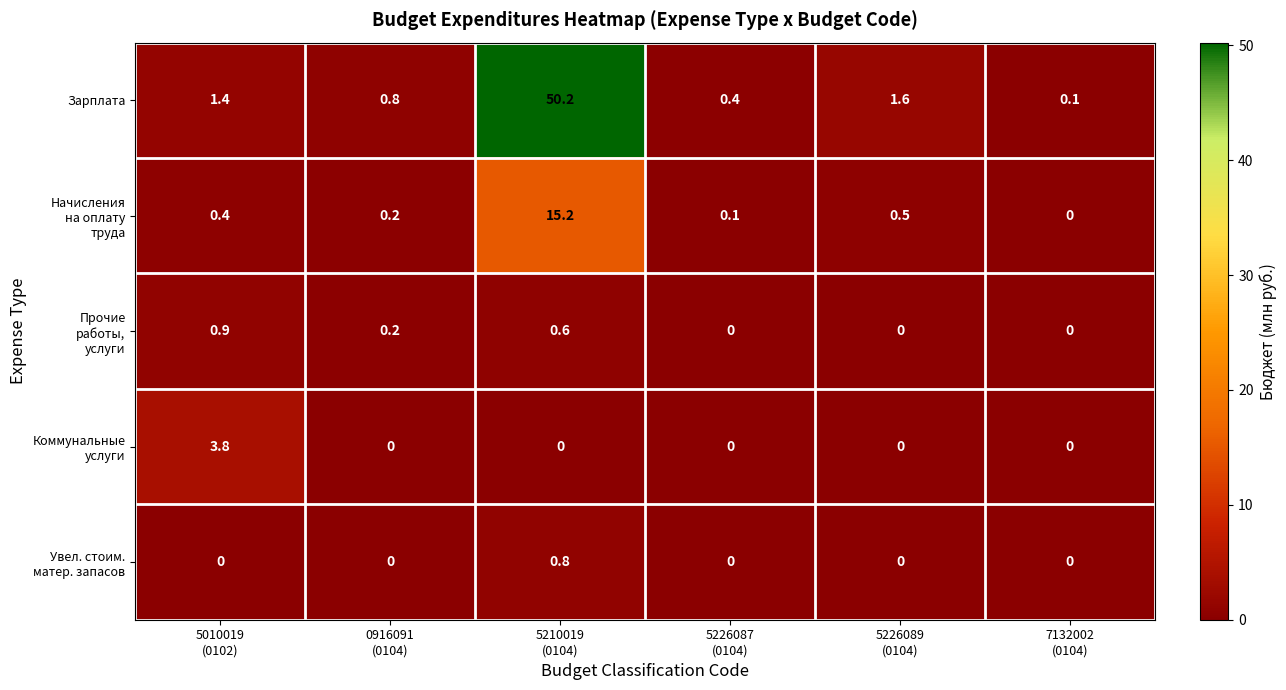

What is the sum of all Зарплата values?

54.5